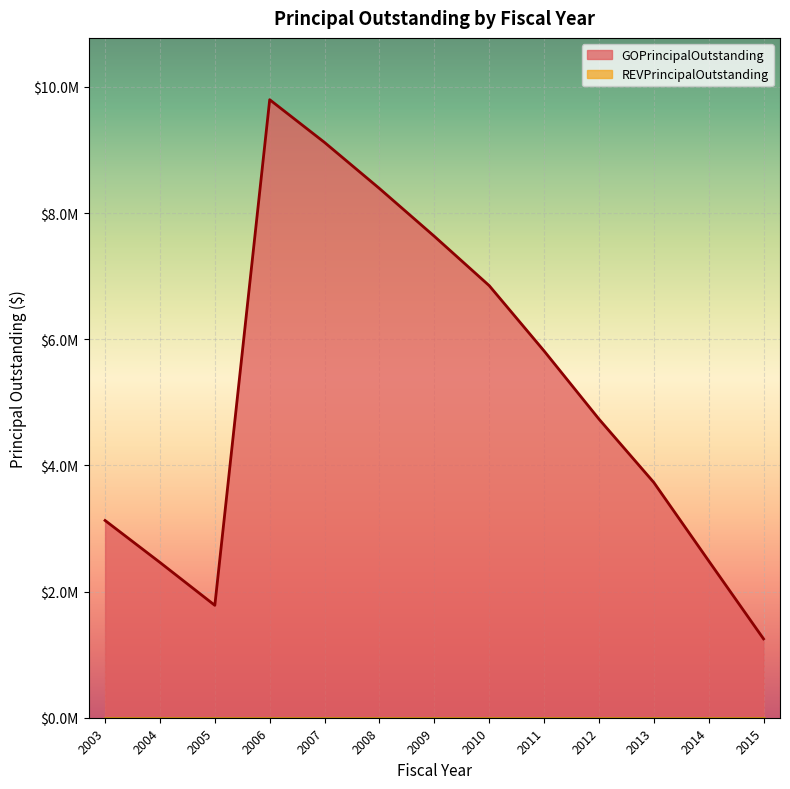

Between 2004 and 2009, which is larger?

2009